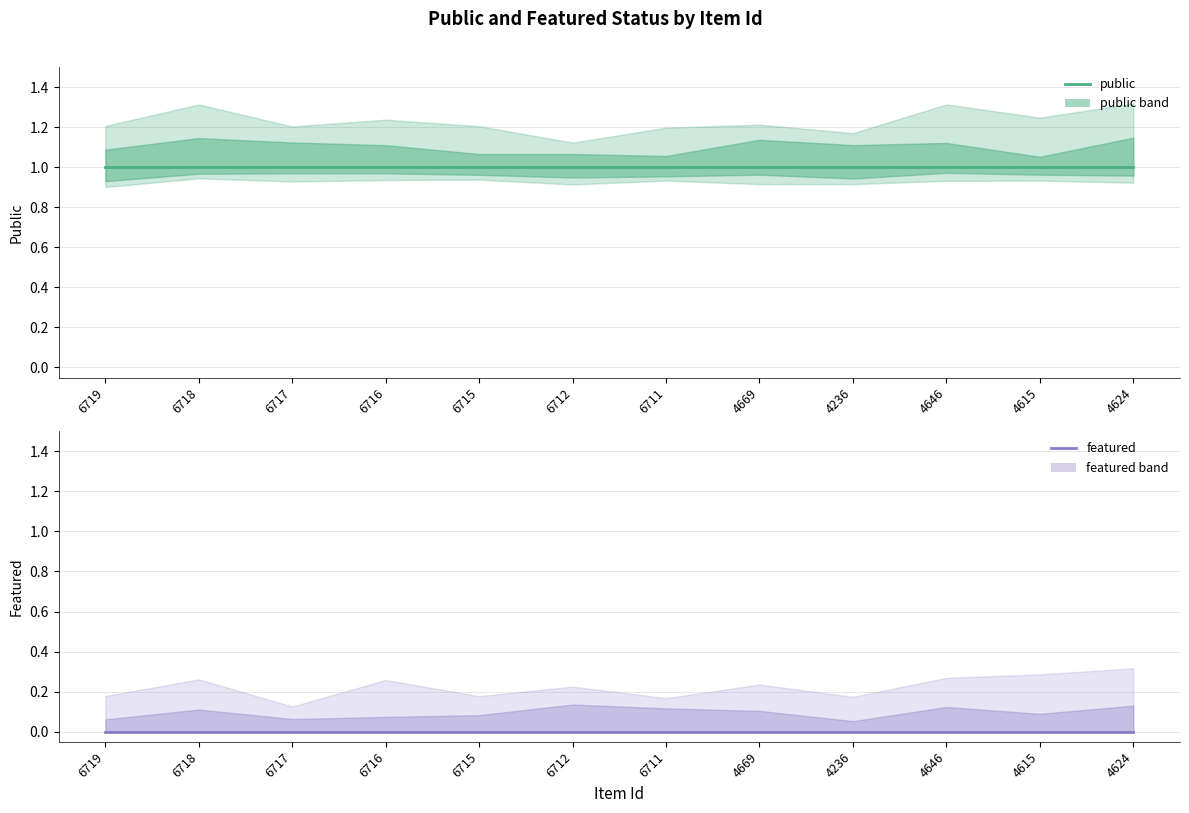

Rank the categories by public value from highest to lowest.

6719, 6718, 6717, 6716, 6715, 6712, 6711, 4669, 4236, 4646, 4615, 4624